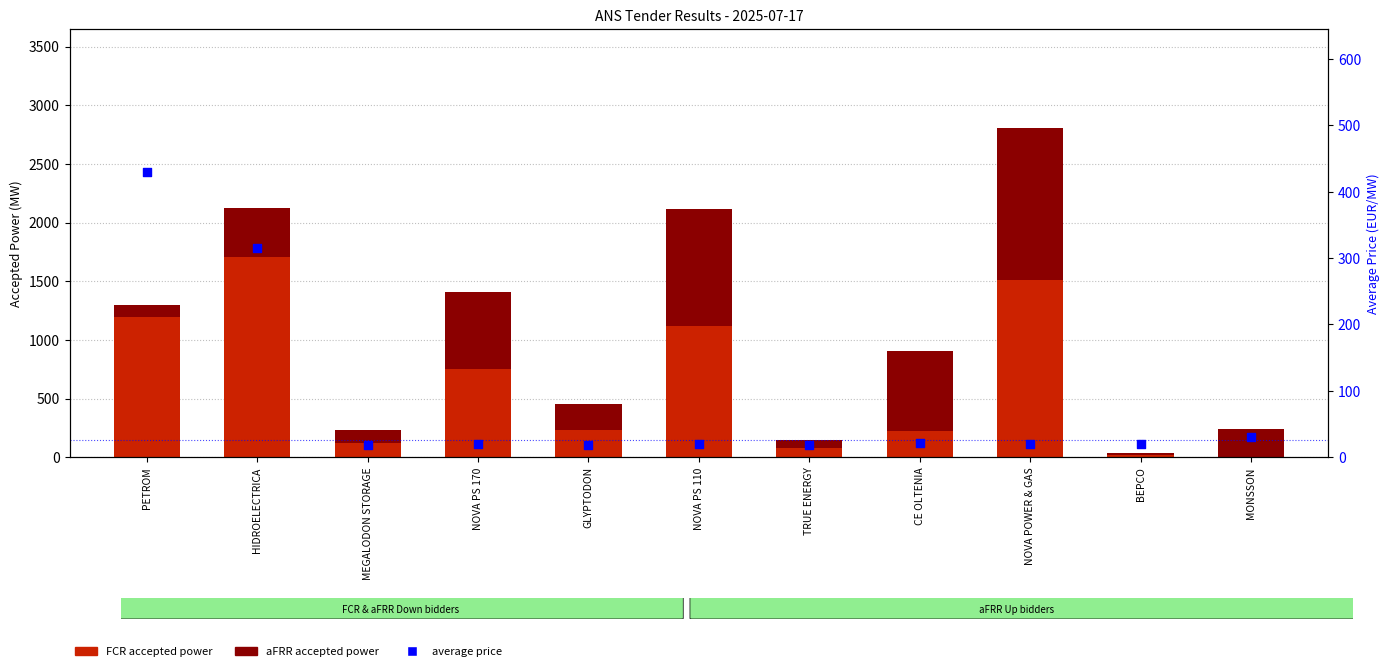

Is the value of FCR accepted power at GLYPTODON greater than the value of aFRR Down accepted power at MEGALODON STORAGE?

No